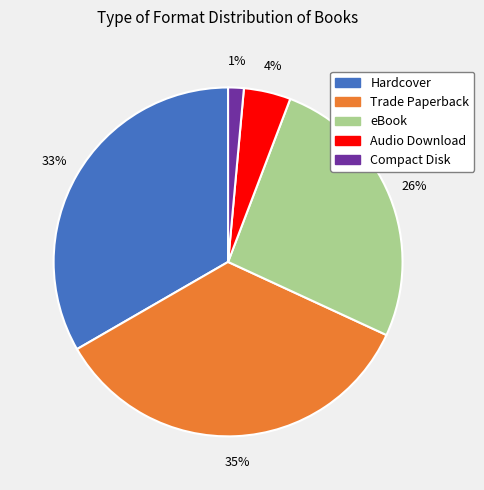

Does any single category account for the majority?

No